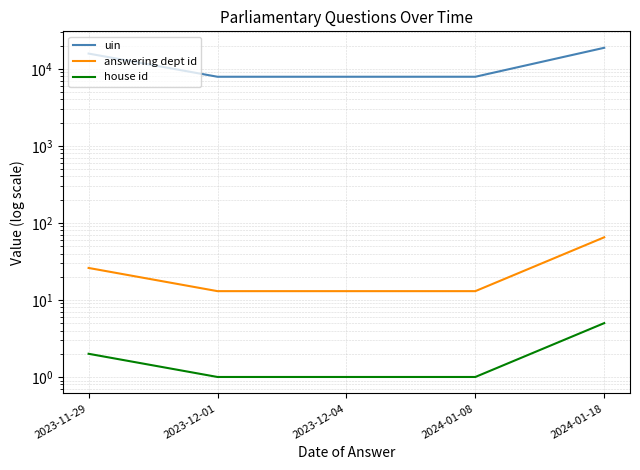

At how many categories does at least one series exceed 57?

5